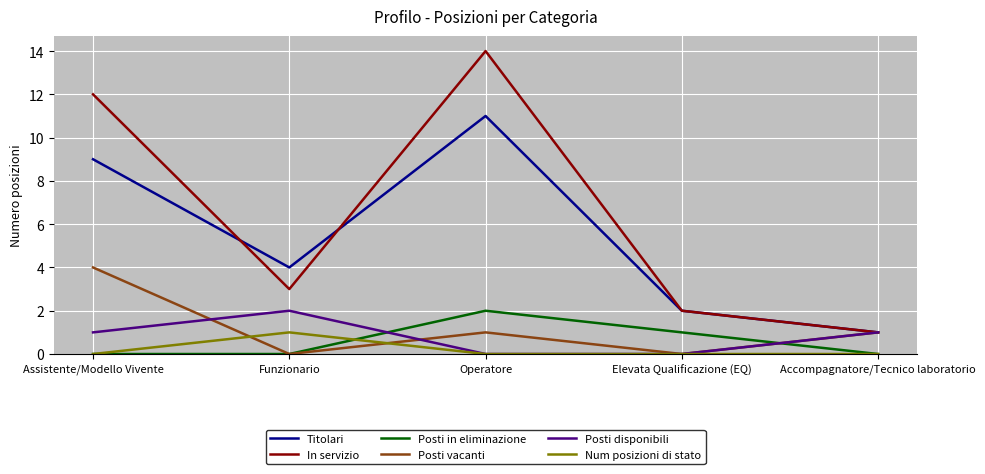

At which category is the sum across all series the highest?

Operatore